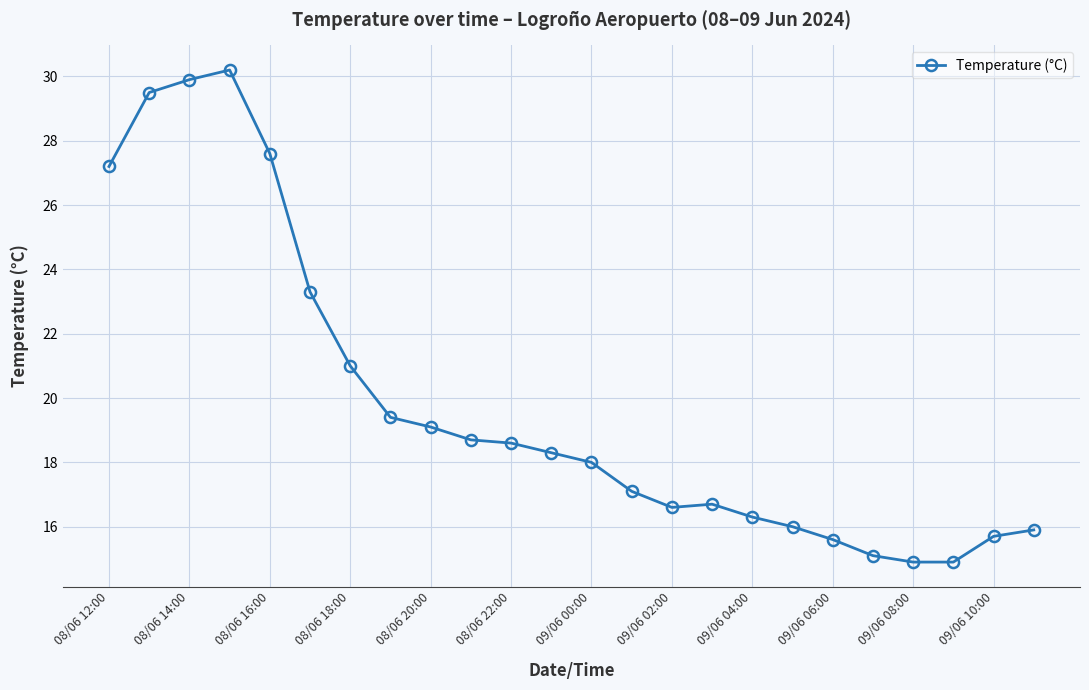

What is the minimum value shown in the chart?

14.9